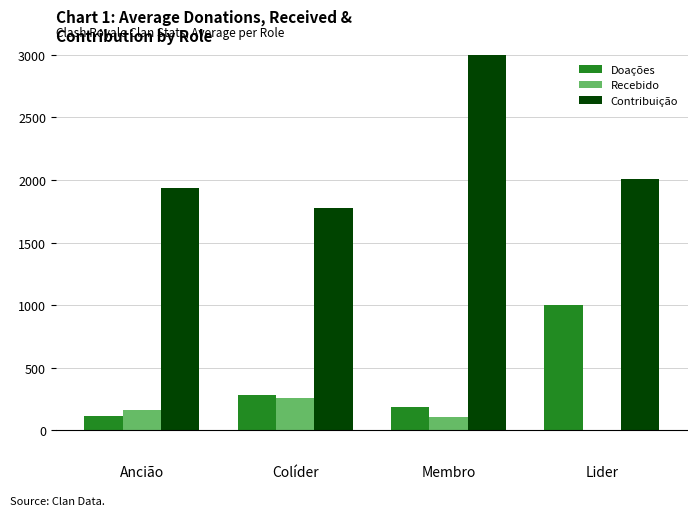

True or false: Contribuição has a value of 3561.3 at Membro.

True